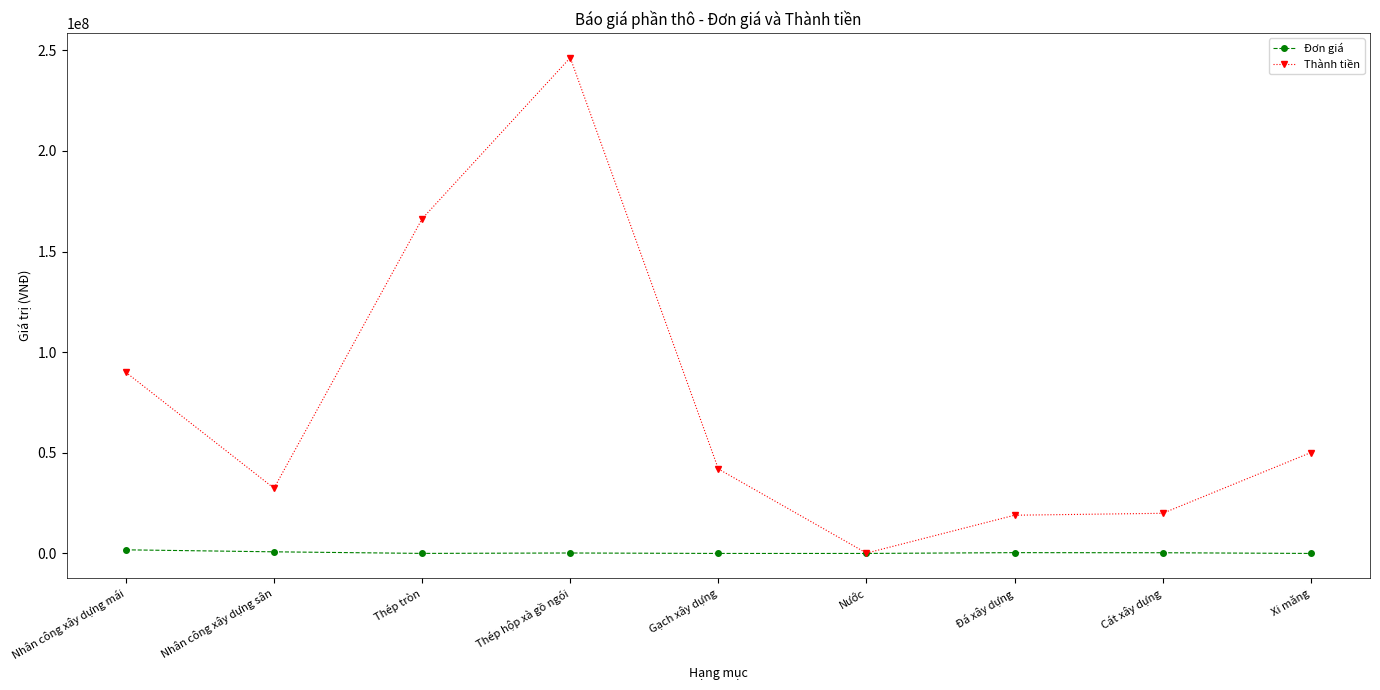

The value of Thành tiền at Đá xây dựng is 28468185. True or false?

False